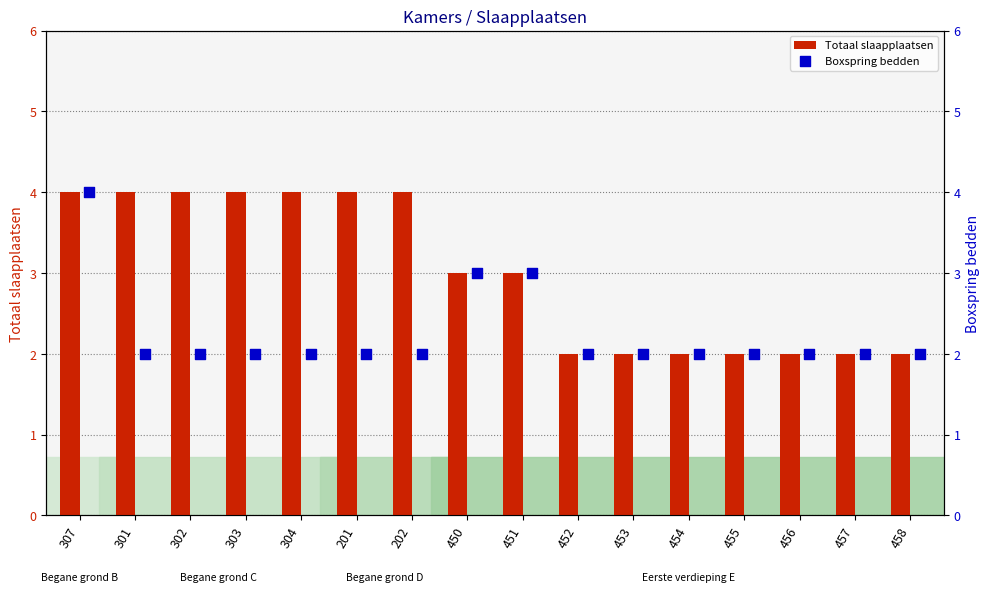

Which series contains the highest Y value?

Totaal slaapplaatsen